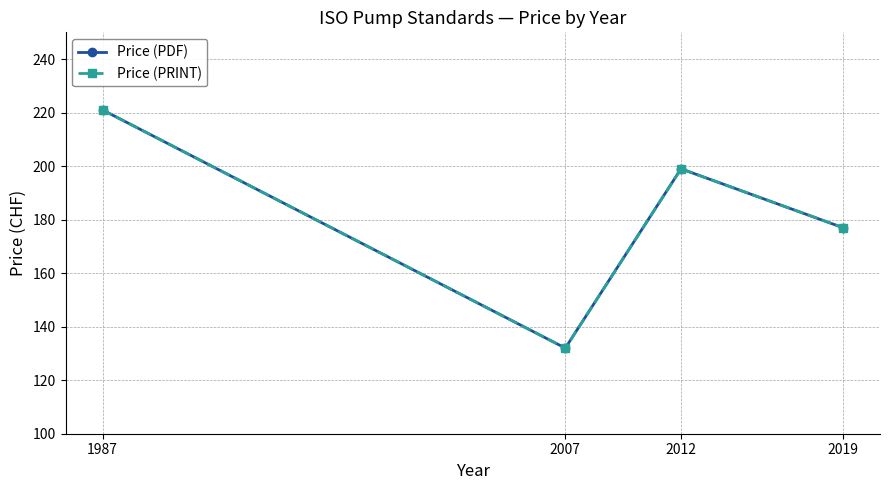

Is this an area chart (filled region under the line)?

No